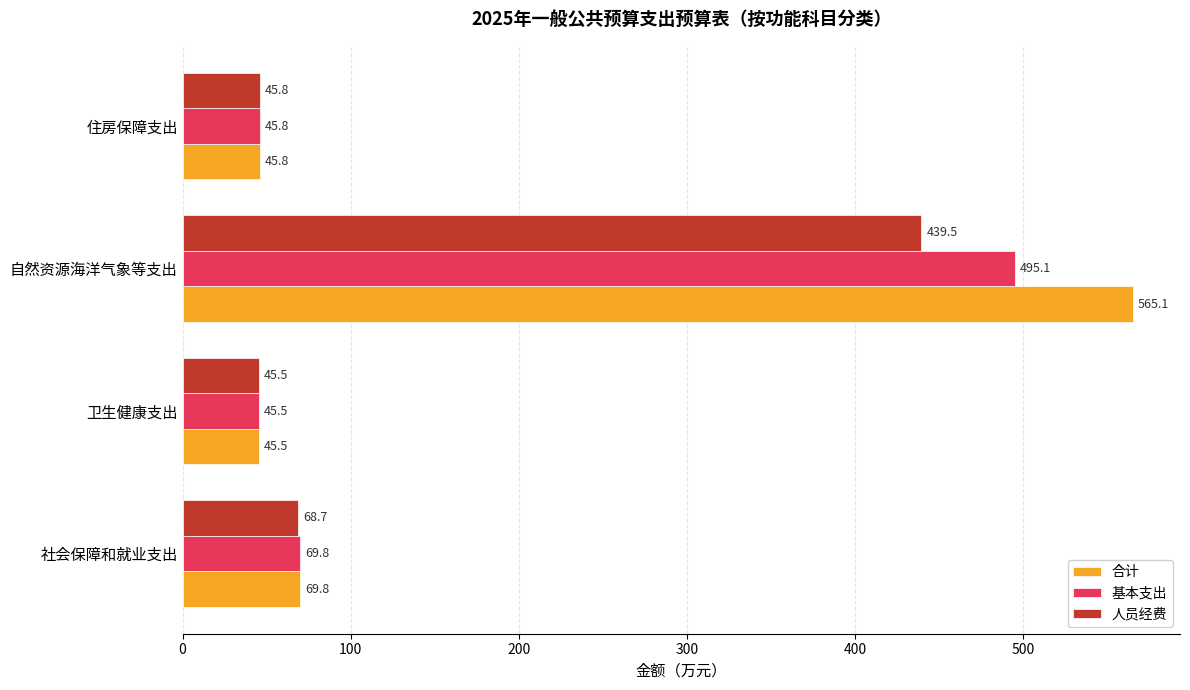

What is the smallest value displayed?

45.5